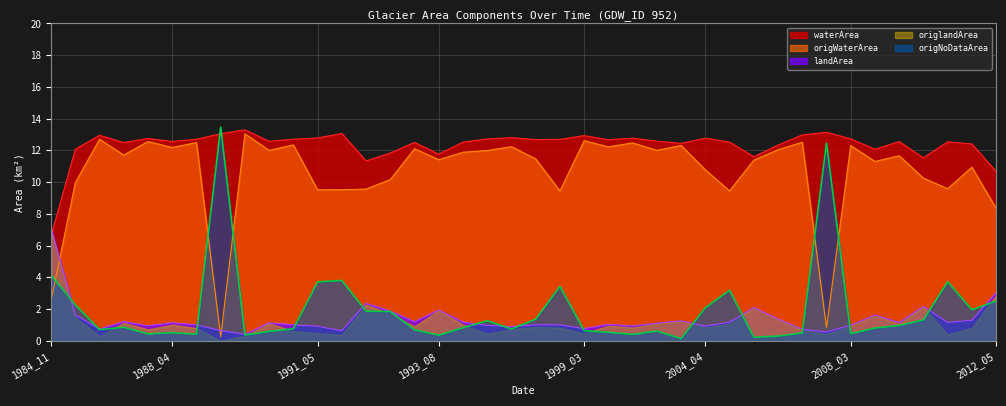

Between 1984_11 and 1987_02, which is larger?

1987_02